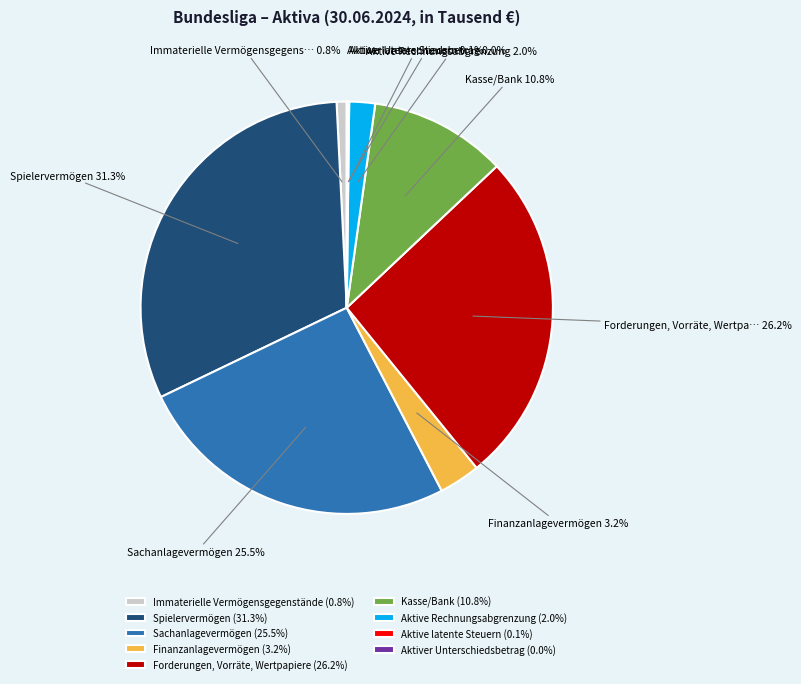

Between Sachanlagevermögen (25.5%) and Finanzanlagevermögen (3.2%), which is larger?

Sachanlagevermögen (25.5%)